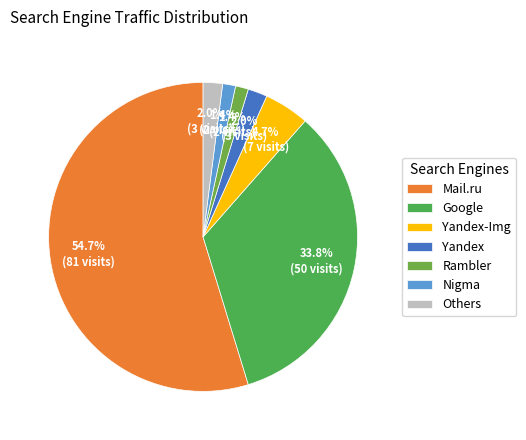

True or false: Google accounts for 40% of the total.

False